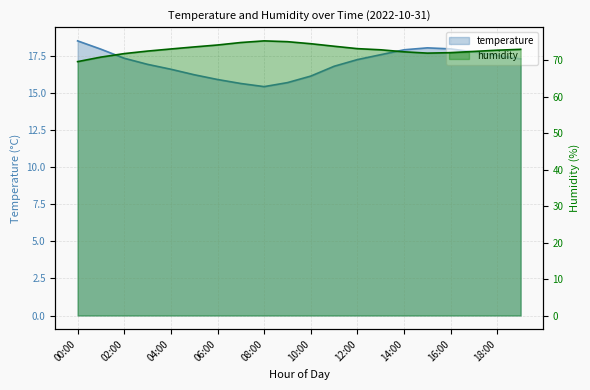

What is the label of the 16th point from the right?

04:00